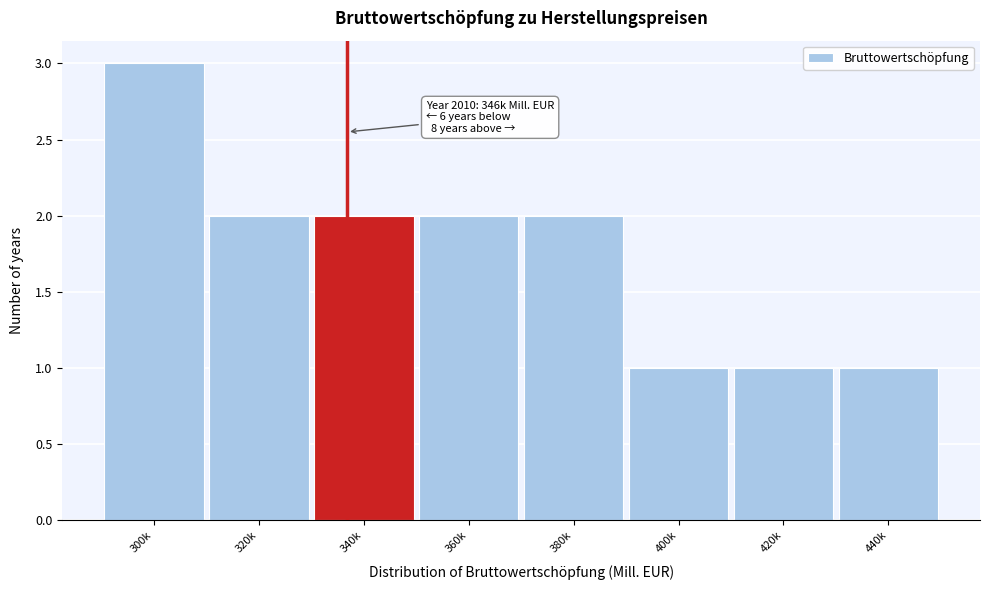

Reading left to right, list all the values displayed in this chart.

3	2	2	2	2	1	1	1